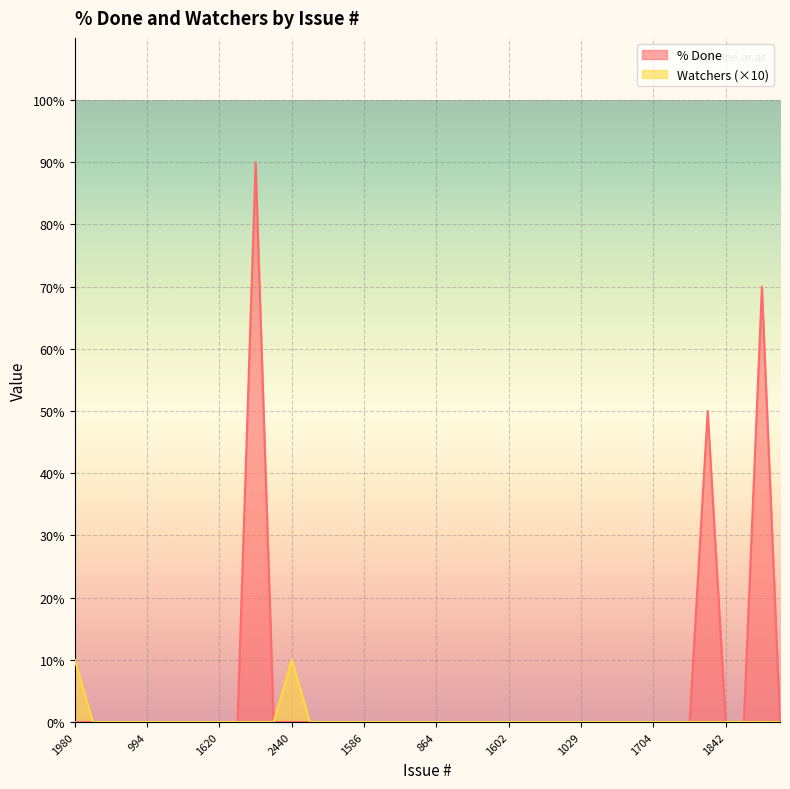

Is the value of % Done at 1089 greater than the value of Watchers at 1968?

No